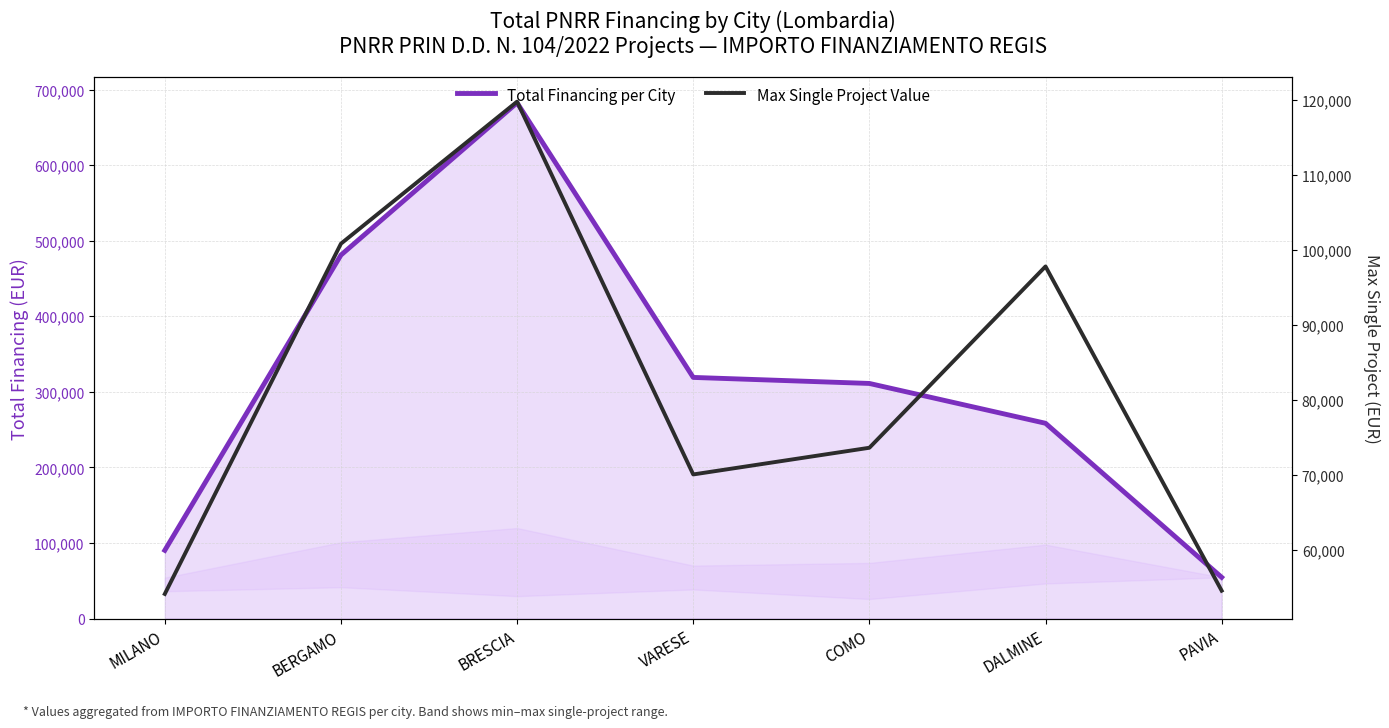

What is the difference between the highest and lowest values at COMO?

237450.8